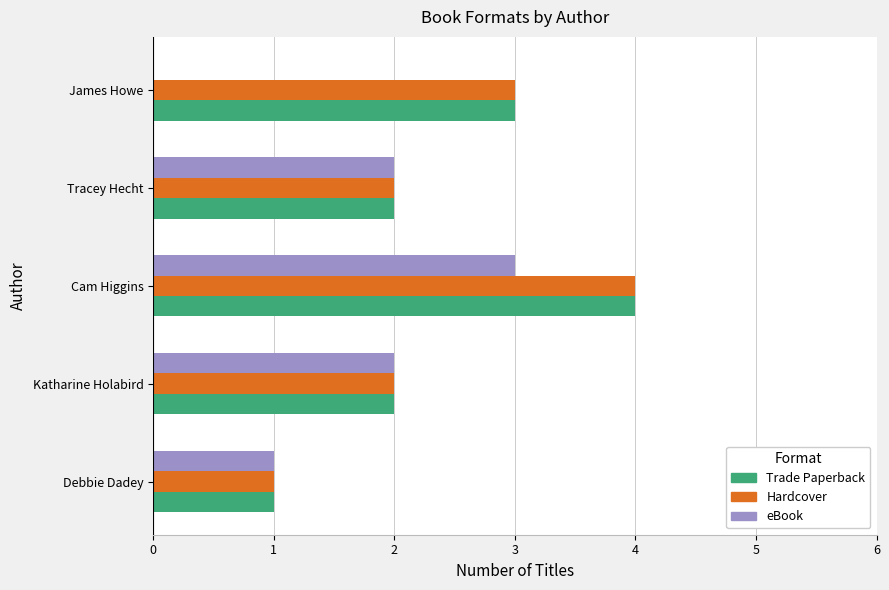

What is the maximum value for eBook?

3